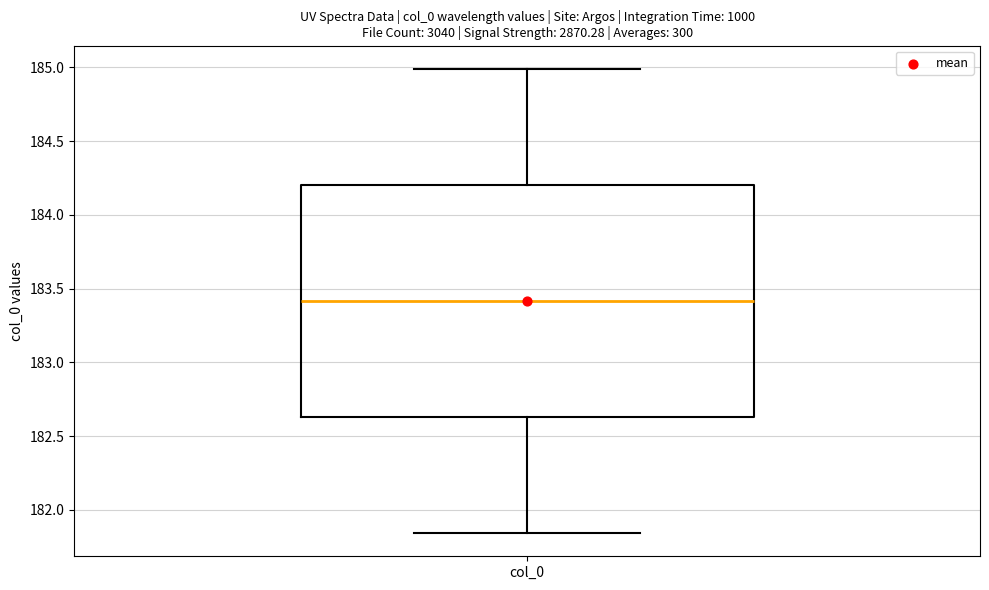

Transcribe this box plot: give where the median line is, the range the box spans, and where the two whiskers end, as read against the y-axis. The values are not printed on the chart, so give them approximately, as read against the axis.

median 183.40, box 182.65 to 184.20, whiskers 181.85 to 185.00